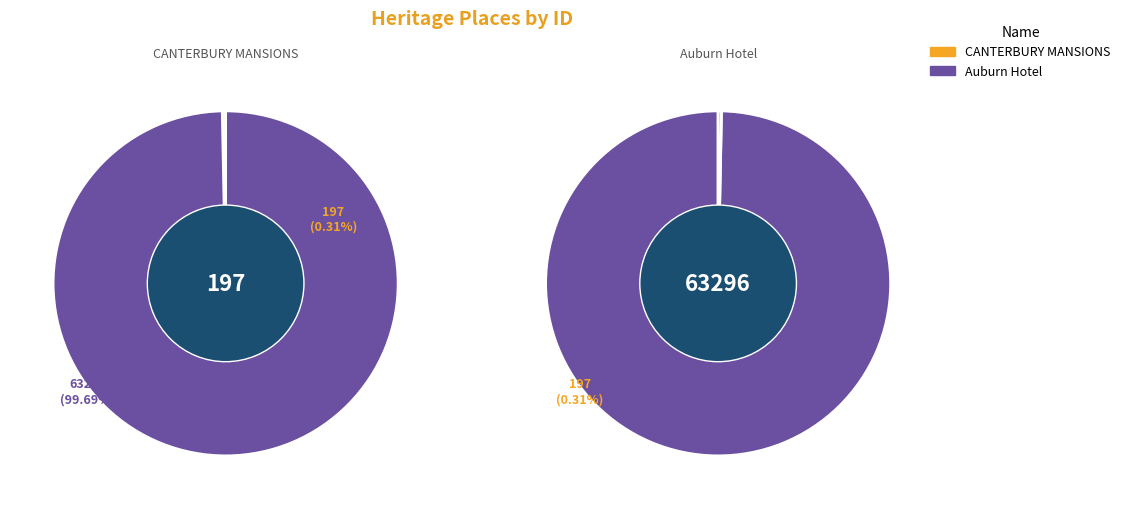

To the nearest percent, what is the difference between the CANTERBURY MANSIONS and Auburn Hotel slice percentages?

99%